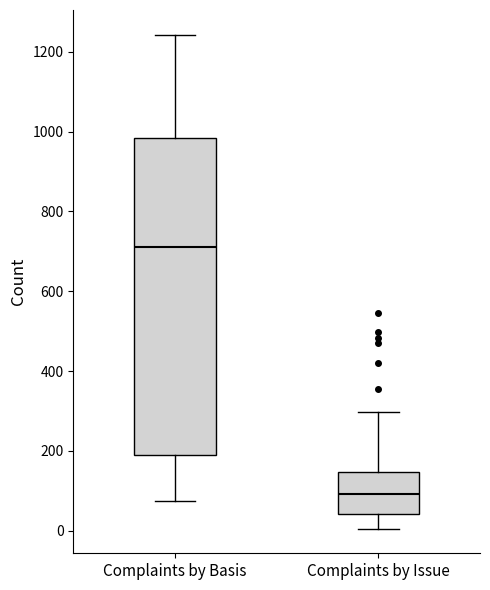

Reading left to right, read every box against the y-axis: the position of its median line, the range the box covers, and the ends of its whiskers. The values are not printed on the chart, so give them approximately, as read against the axis.

Complaints by Basis: median 720, box 200 to 980, whiskers 80 to 1240
Complaints by Issue: median 100, box 40 to 140, whiskers 0 to 300